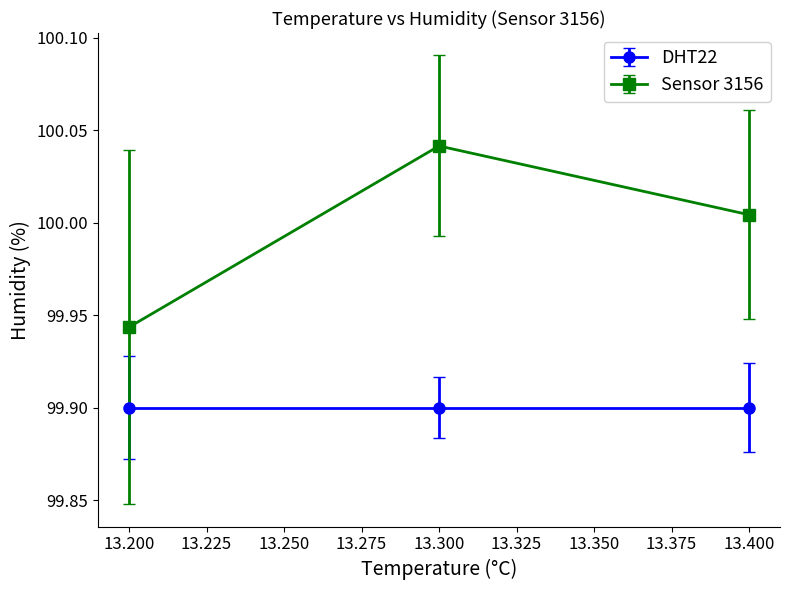

What are all the series names shown in the legend?

DHT22, Sensor 3156